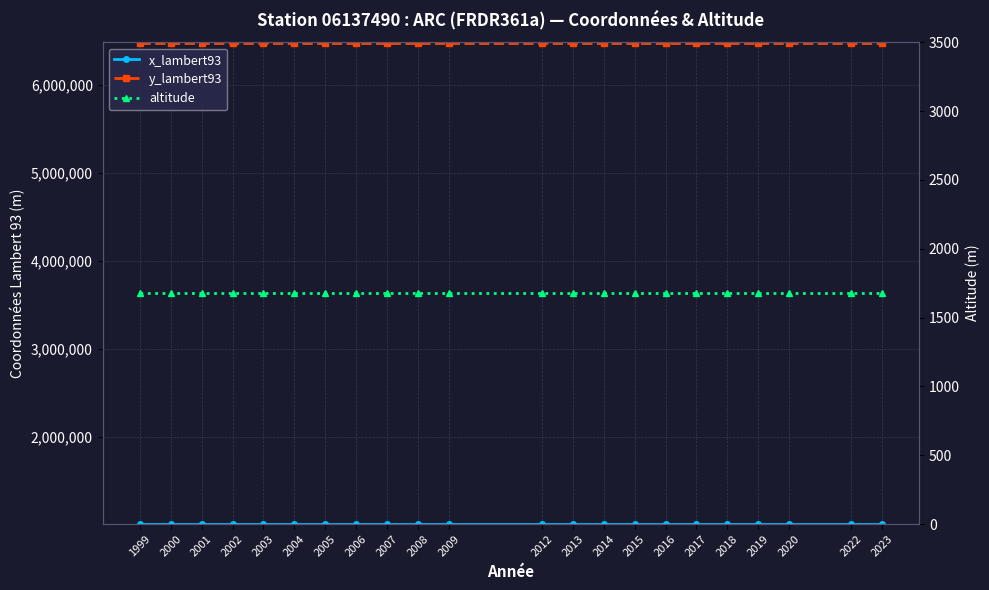

True or false: altitude and x_lambert93 intersect in this chart.

False